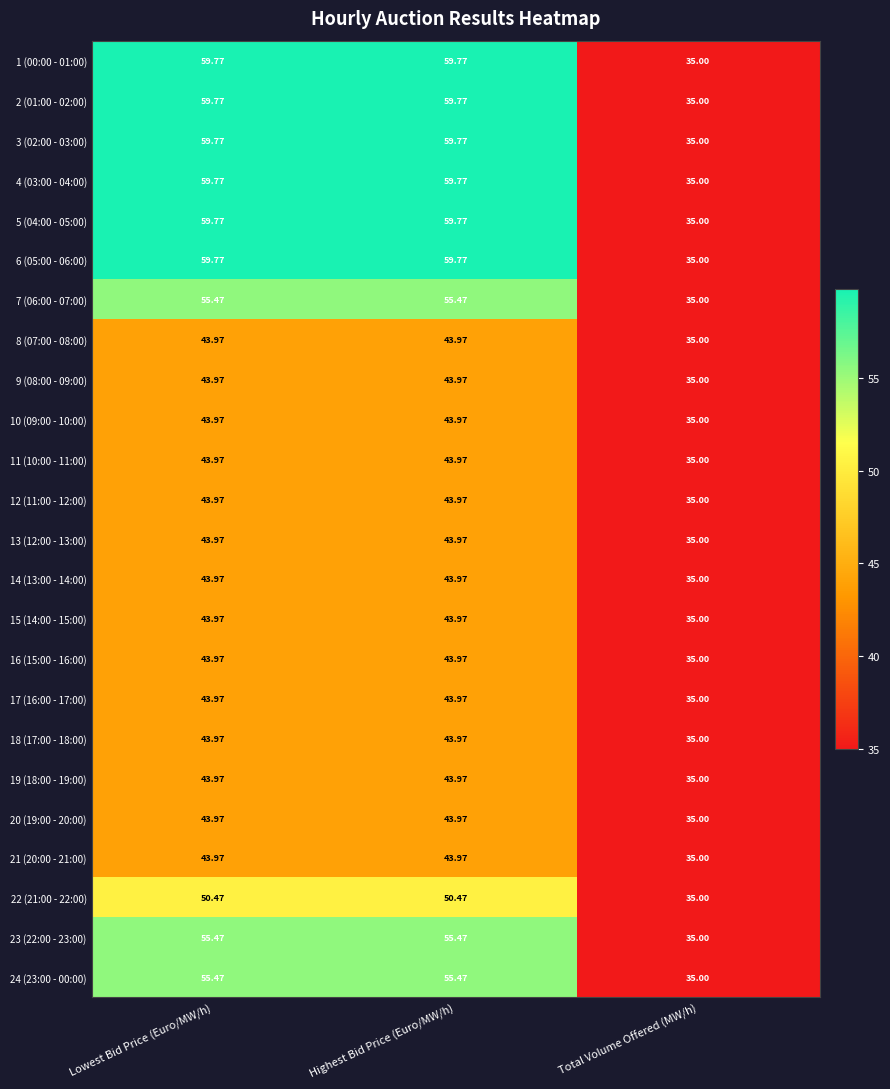

Where does the 6 (05:00 - 06:00) series first go above 59?

Lowest Bid Price (Euro/MW/h)